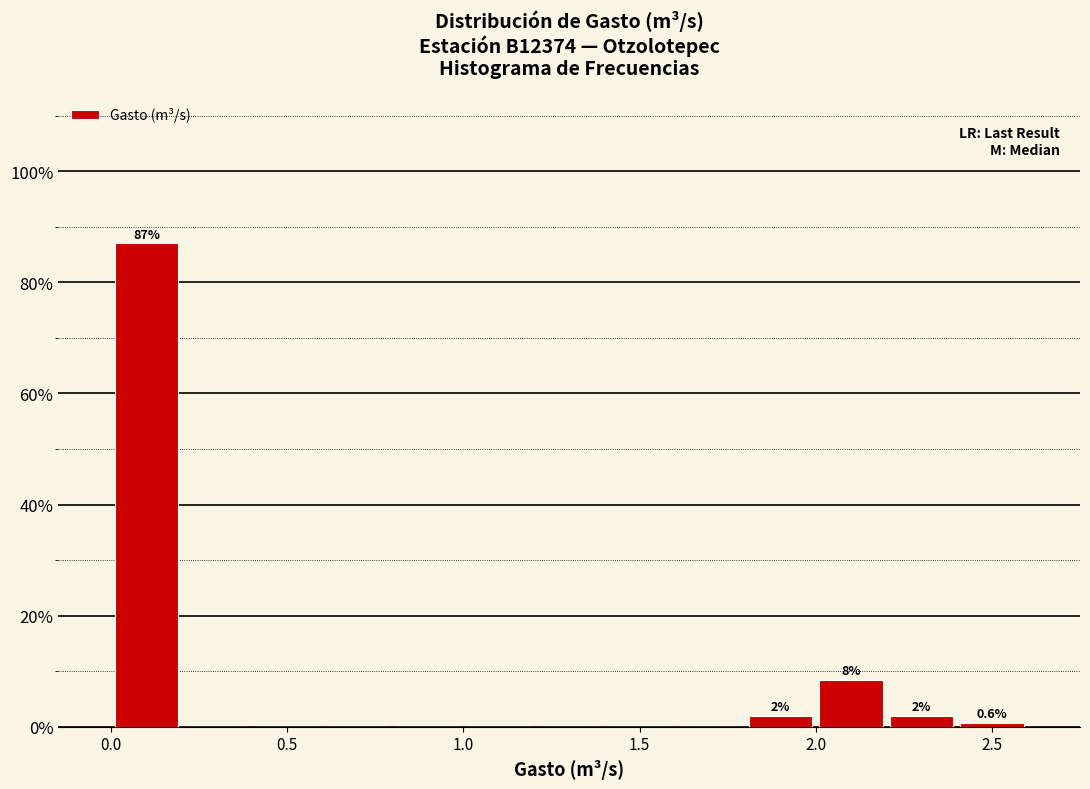

Which range on the x-axis has the tallest bar?

0.0 to 0.2